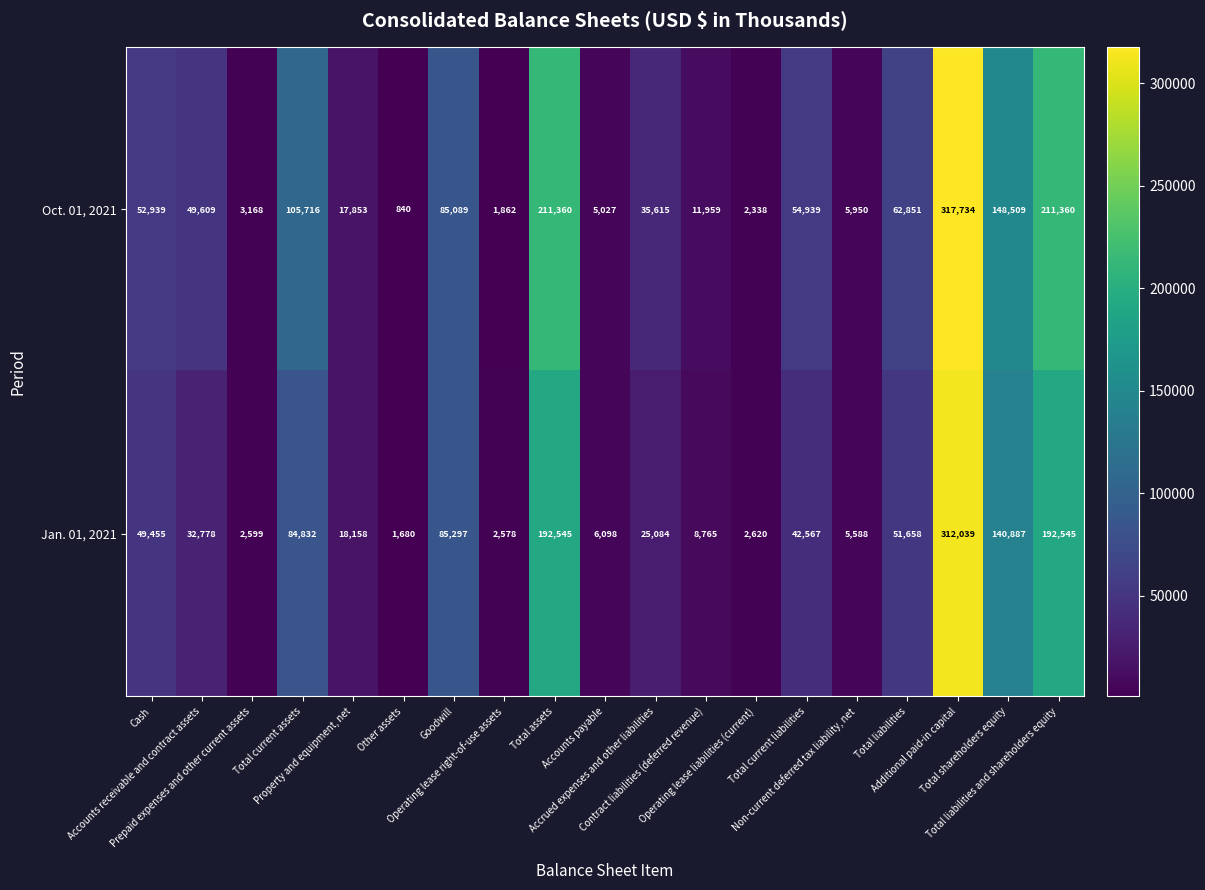

Which series has the largest total across all categories?

Oct. 01, 2021